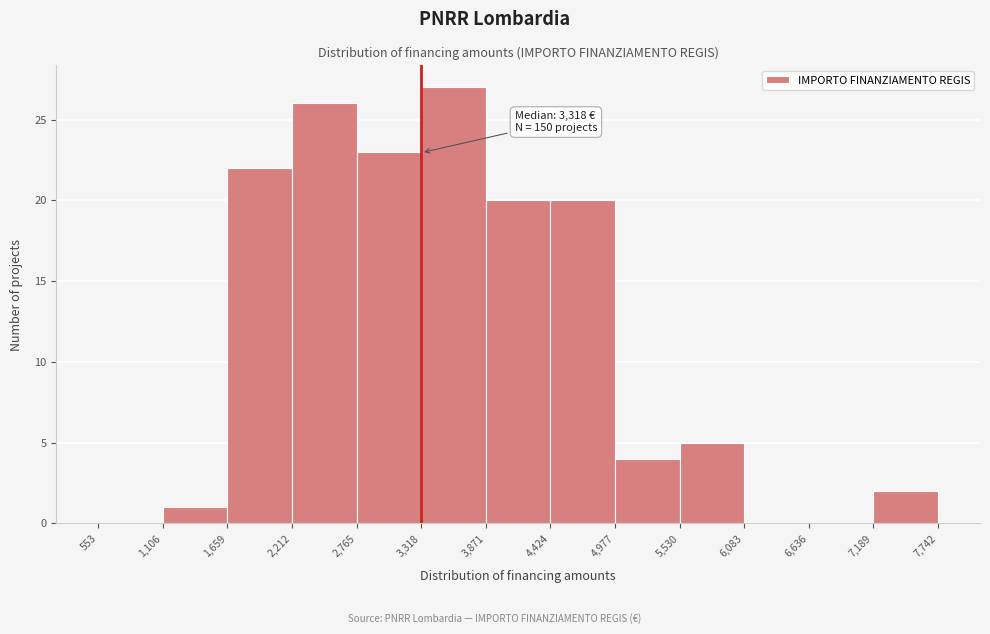

Which range on the x-axis has the tallest bar?

3,318 to 3,871